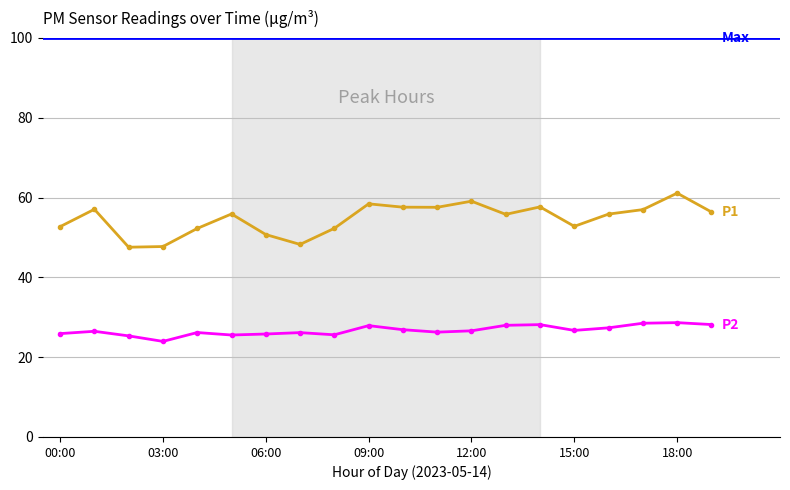

True or false: P2 has more than 2 points higher than both neighbors.

True